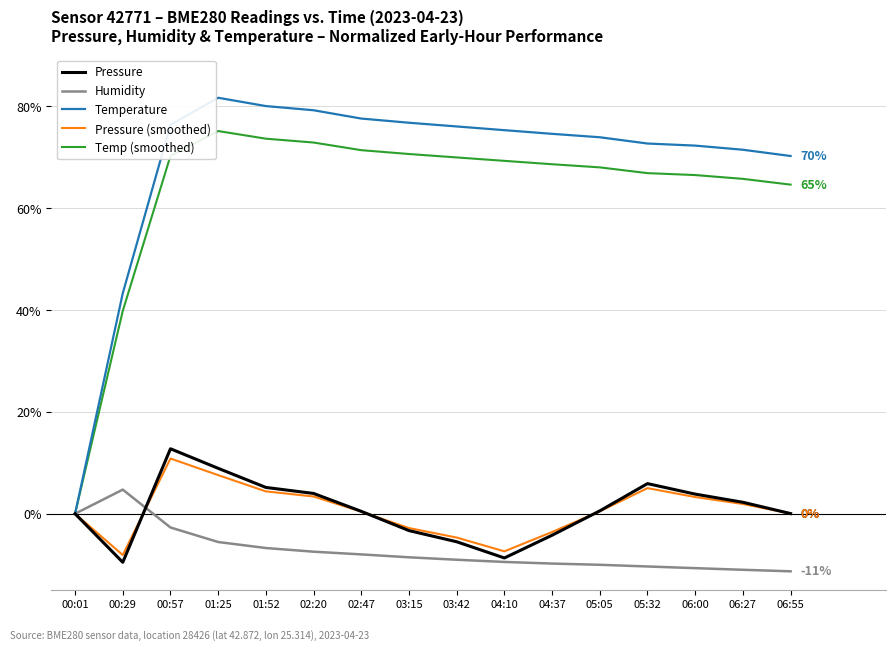

Which series has the widest spread of values?

Temperature